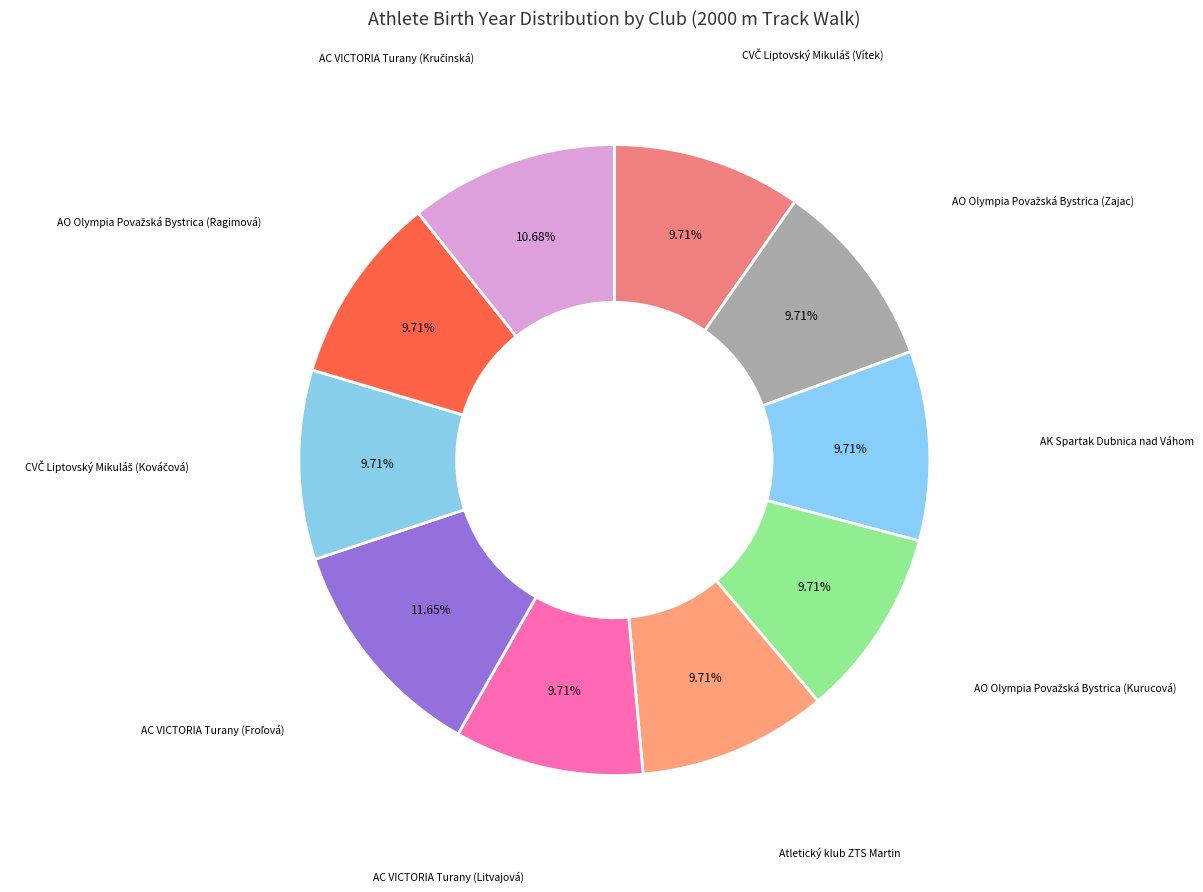

Which slice is the largest?

AC VICTORIA Turany (Froľová)